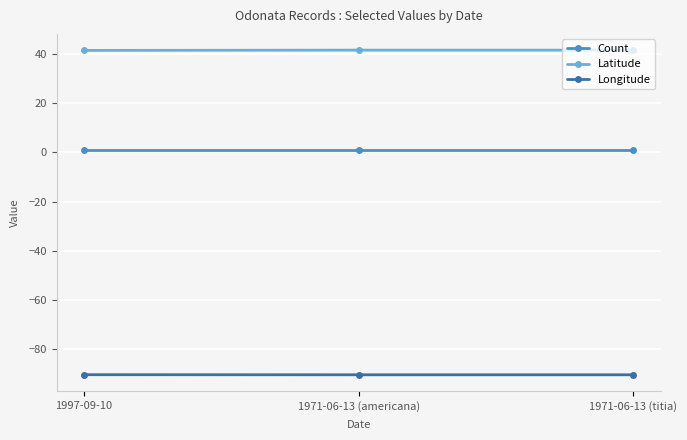

What is the value of the Count point at the 1st from the left?

1.0